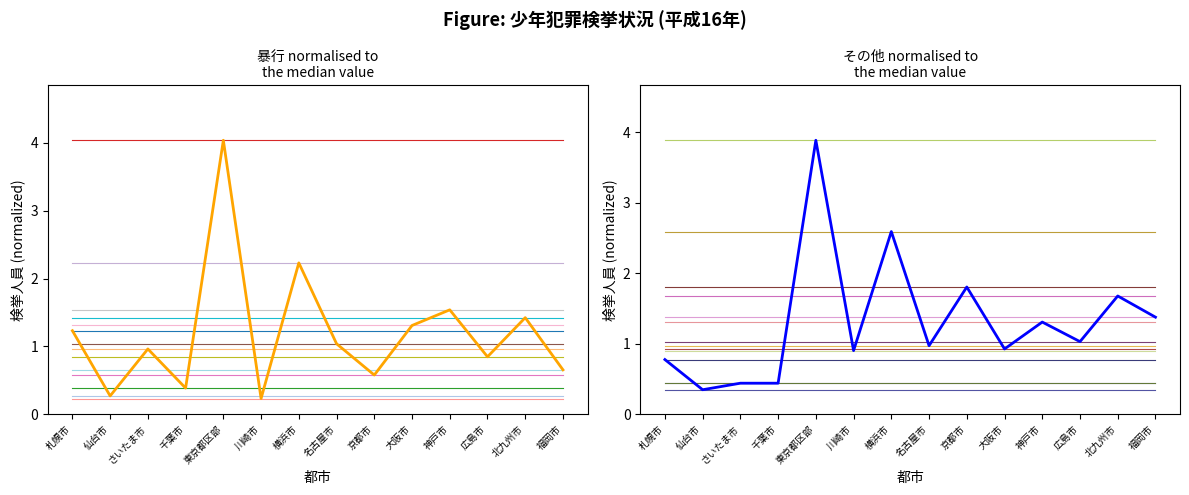

Which series changed the most between 川崎市 and 神戸市?

暴行